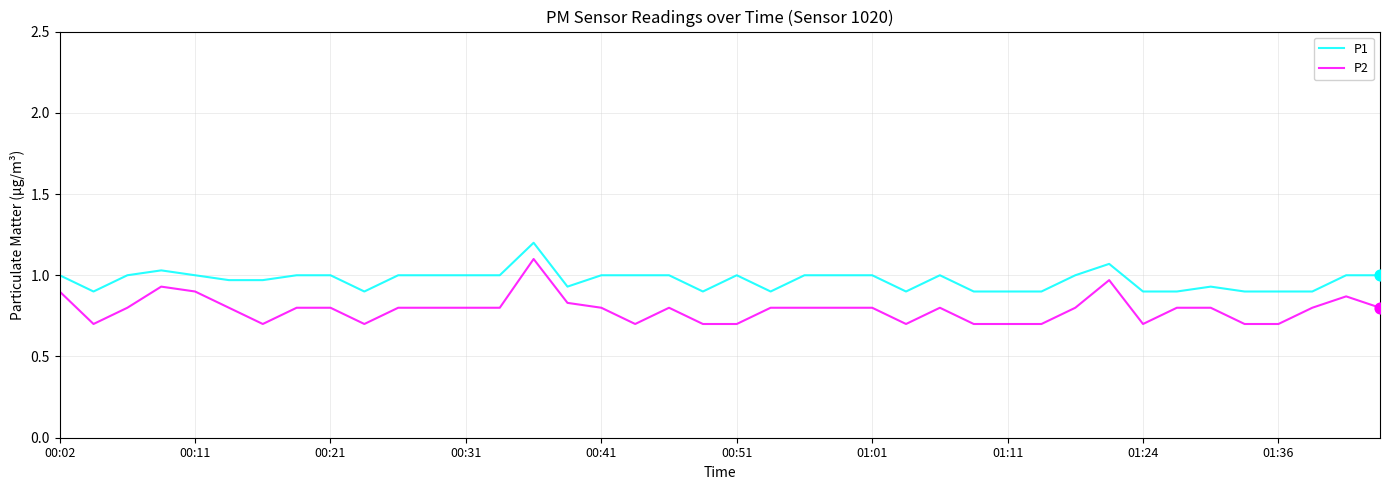

At how many categories does at least one series exceed 0?

40